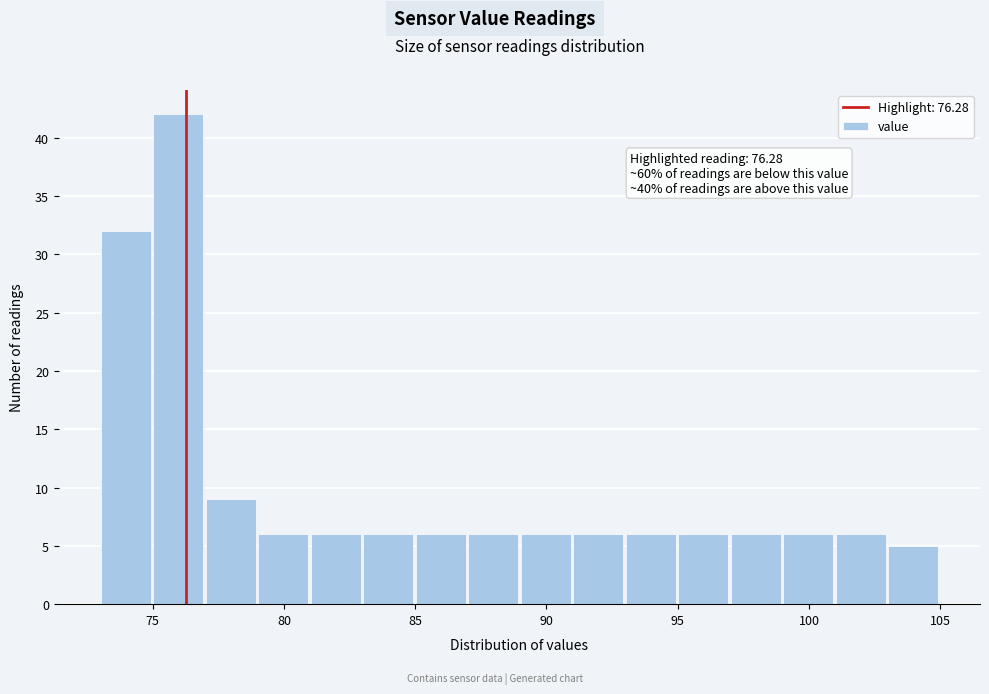

Which range on the x-axis has the tallest bar?

75 to 77